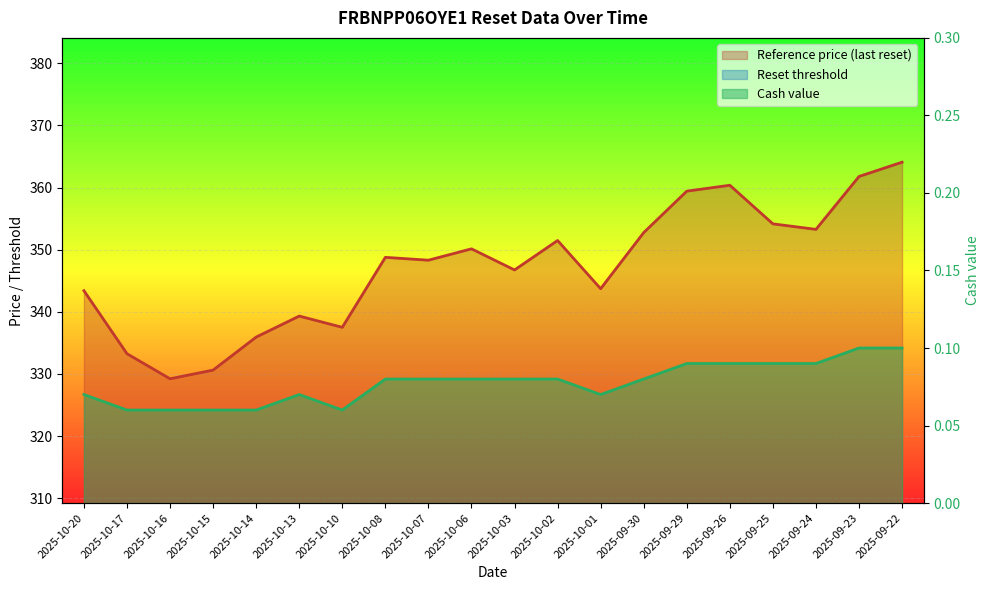

What is the total value across all series at 2025-10-03?

631.1